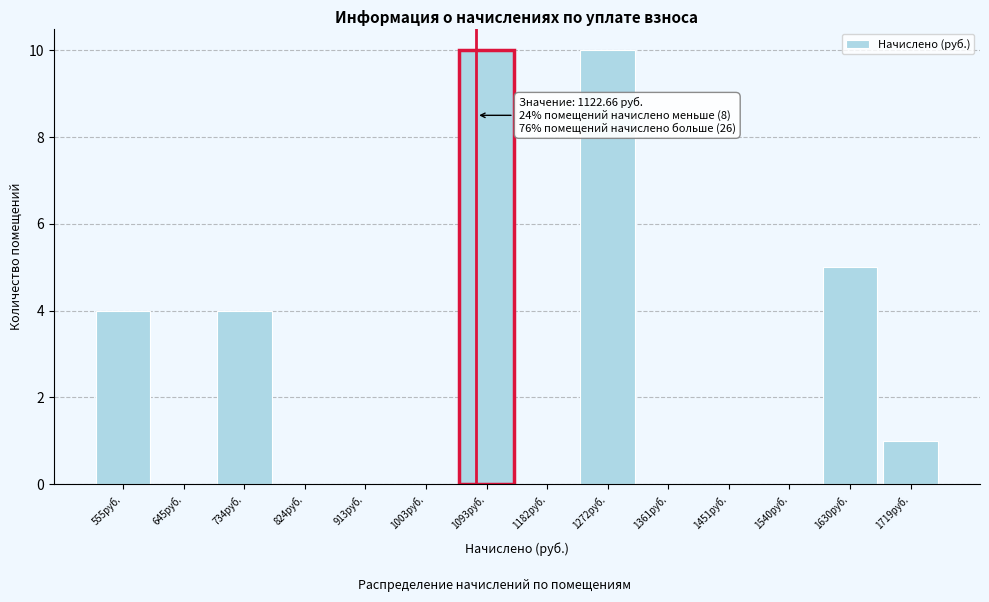

Reading left to right, extract all data points from this chart.

555руб.=4	645руб.=0	734руб.=4	824руб.=0	913руб.=0	1003руб.=0	1093руб.=10	1182руб.=0	1272руб.=10	1361руб.=0	1451руб.=0	1540руб.=0	1630руб.=5	1719руб.=1